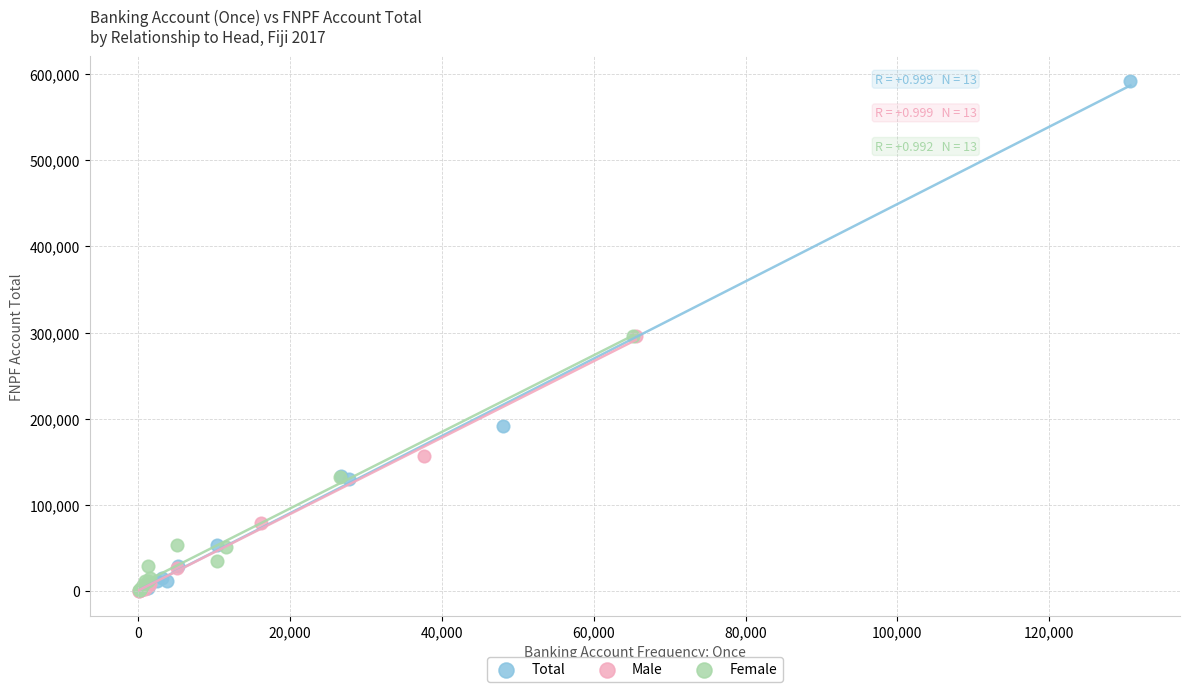

Which series has the largest Y range (max minus min)?

Total